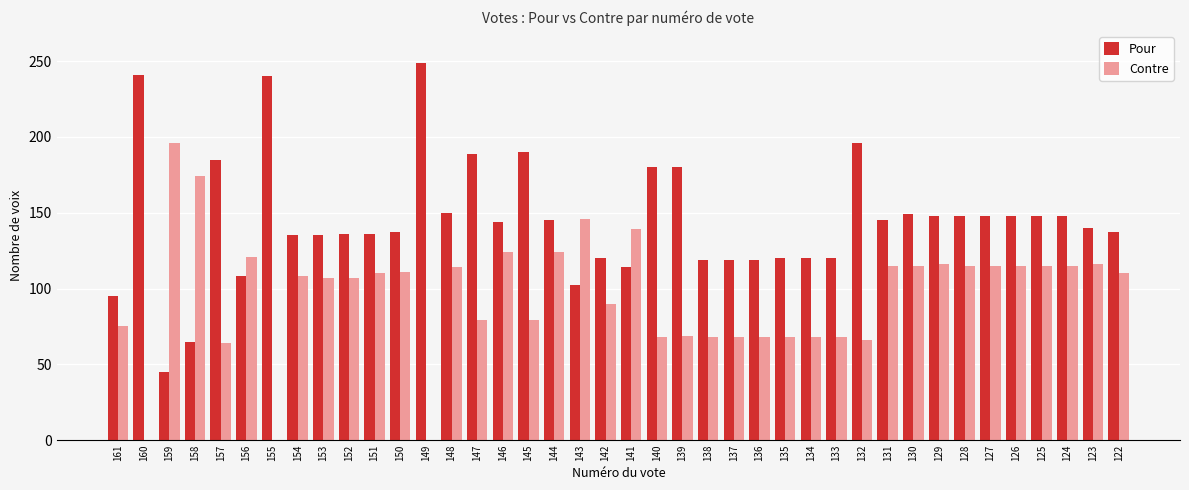

What is the highest value of the Contre series?

196